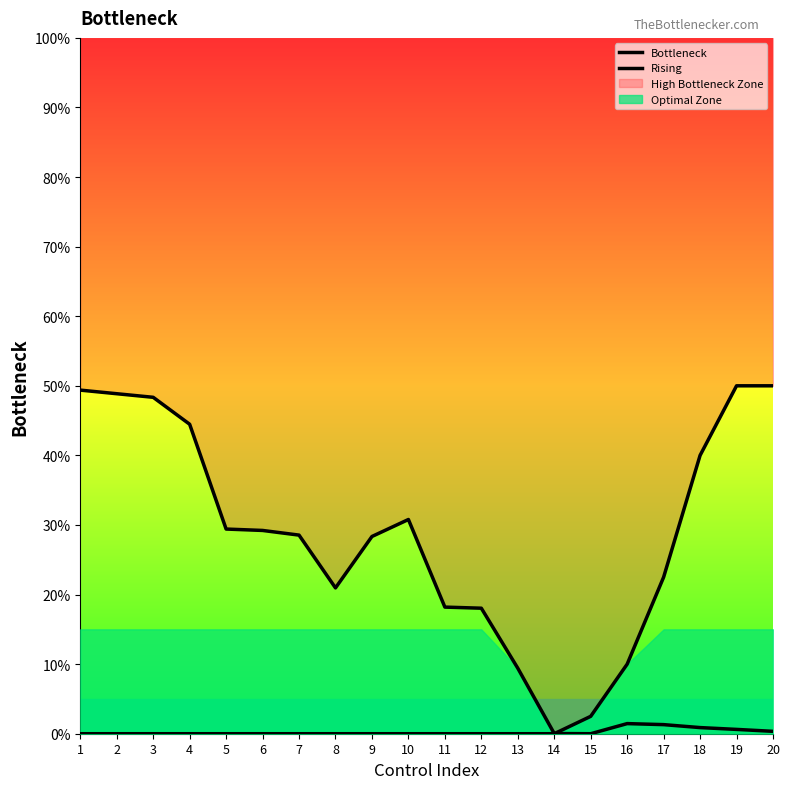

What is the difference between the maximum and minimum values in the Rising series?

50.0